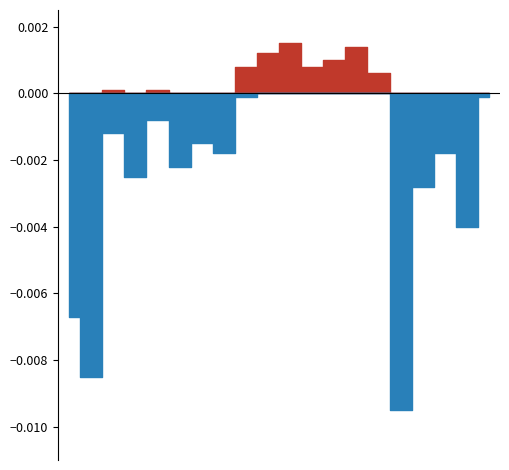

True or false: positive and negative intersect in this chart.

False